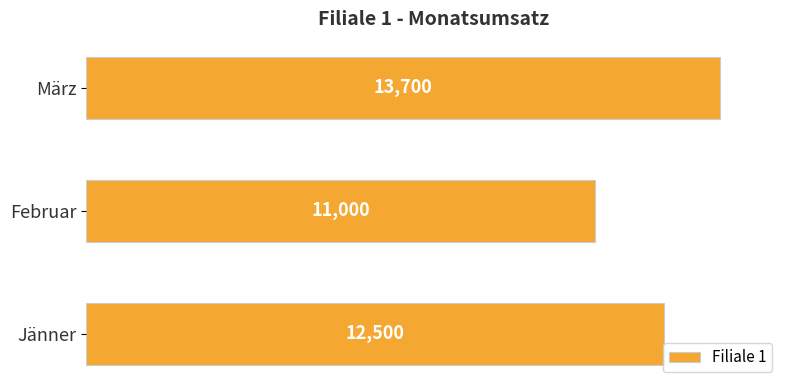

At which category does the chart reach its minimum across all series?

Februar